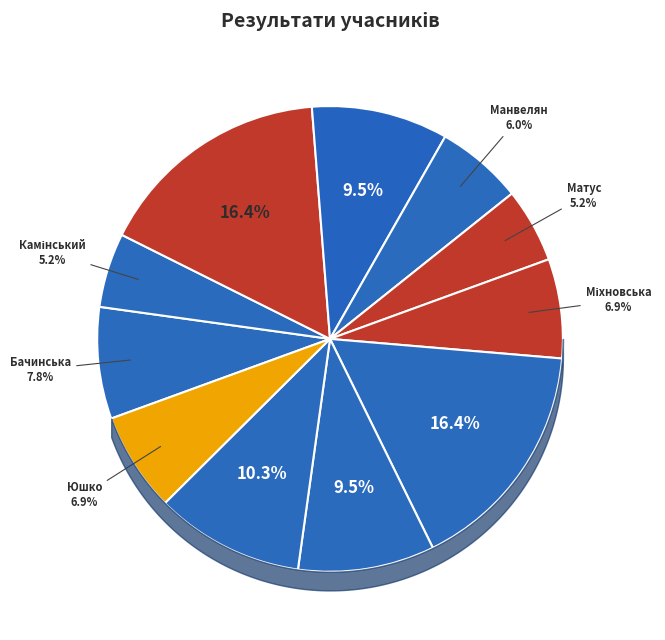

How many segments does this pie chart have?

11